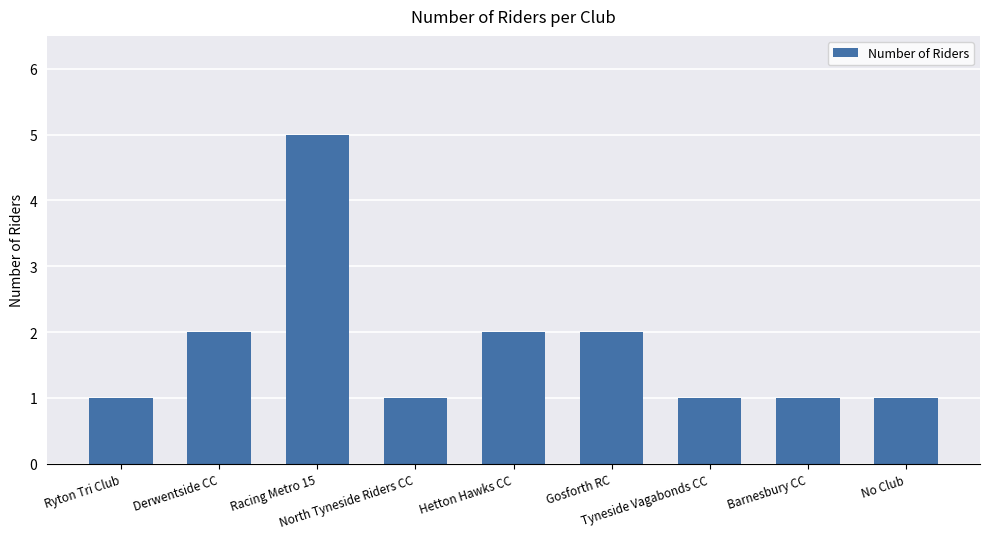

What is the value of the 2nd bar from the left?

2